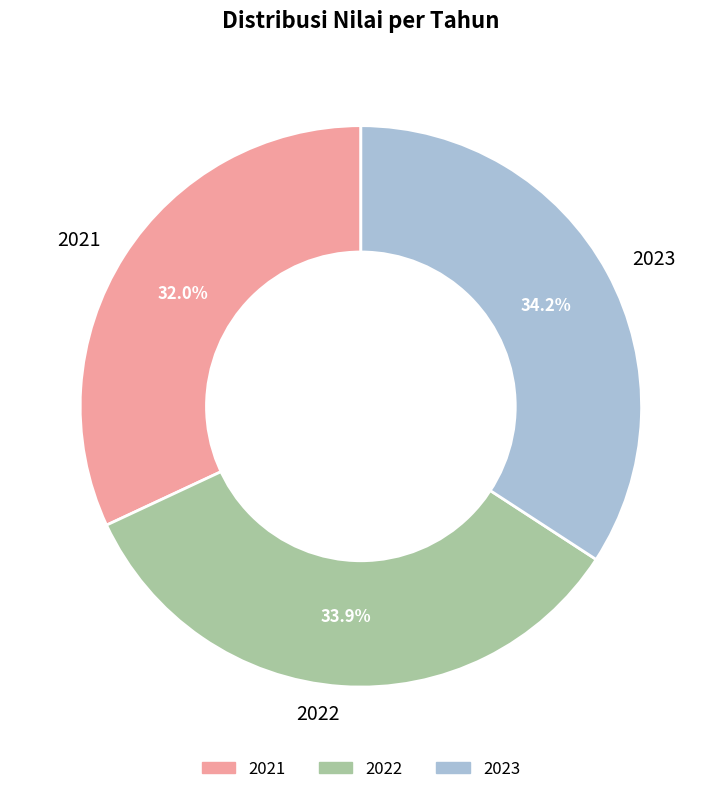

How many slices are in this pie chart?

3